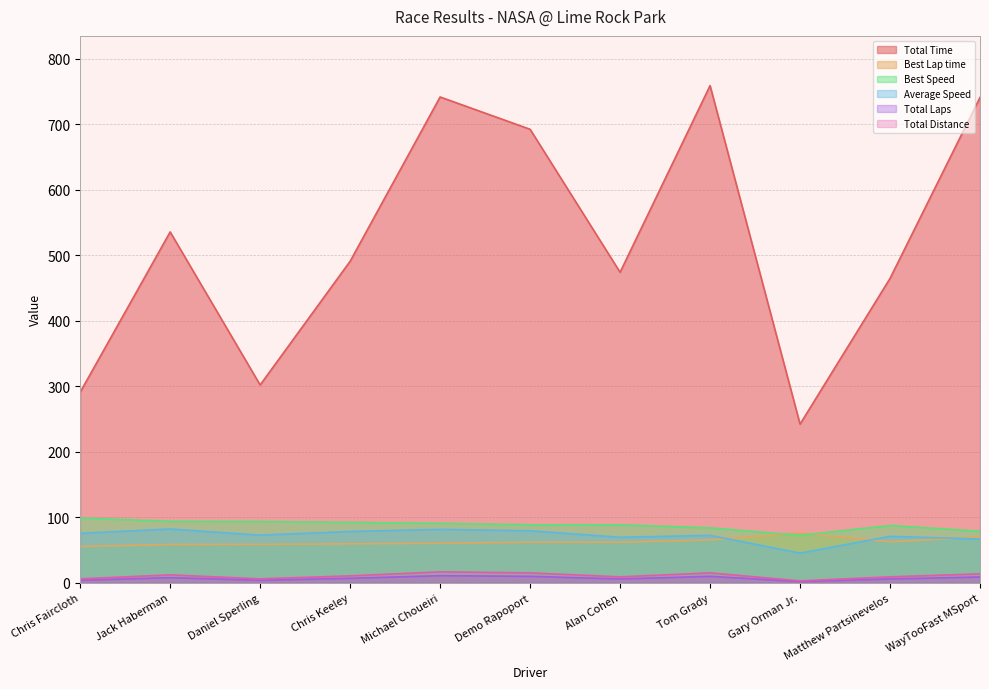

Which series has the largest total across all categories?

Total Time